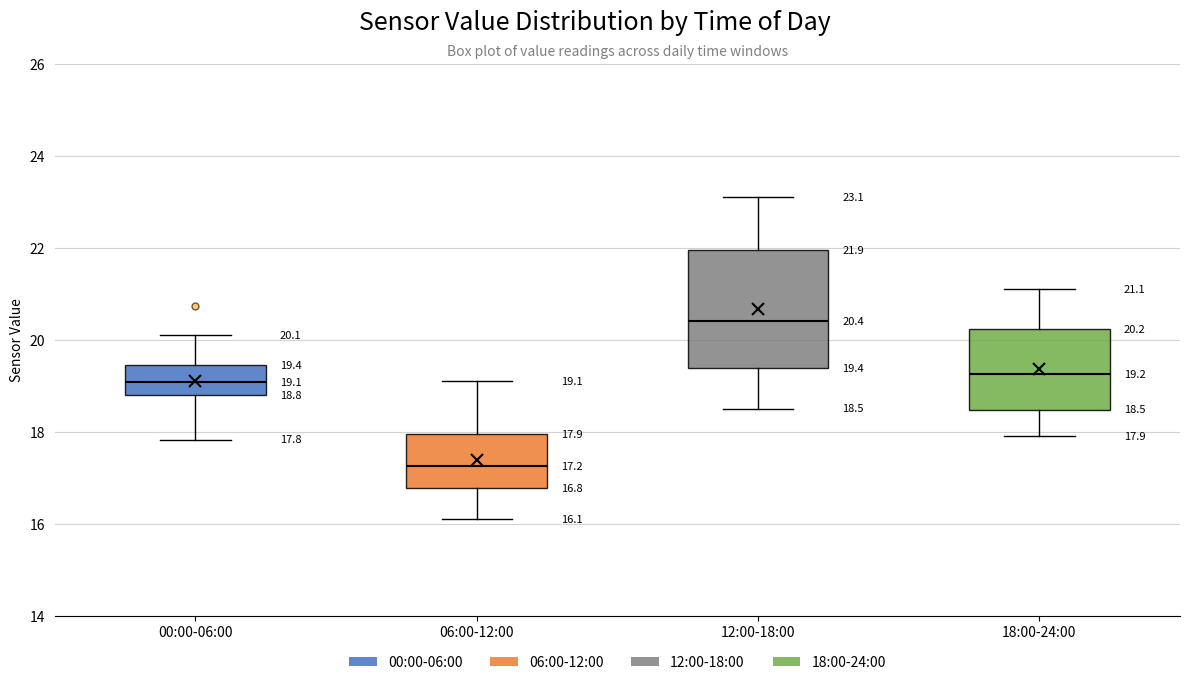

Comparing the boxes themselves (not the whiskers), which one is the tallest?

12:00-18:00